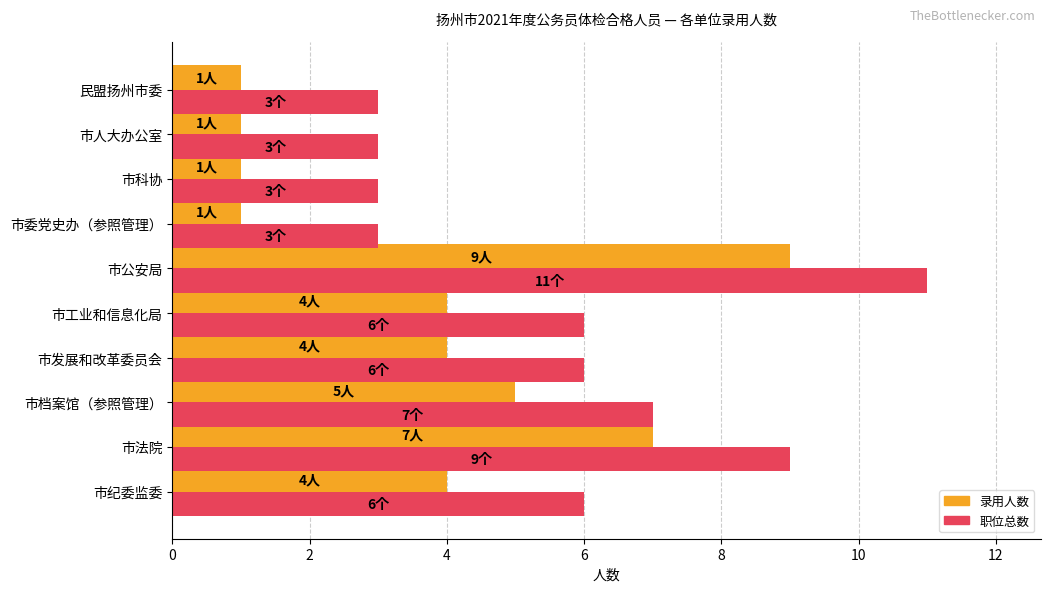

What is the total value across all series at 市发展和改革委员会?

10